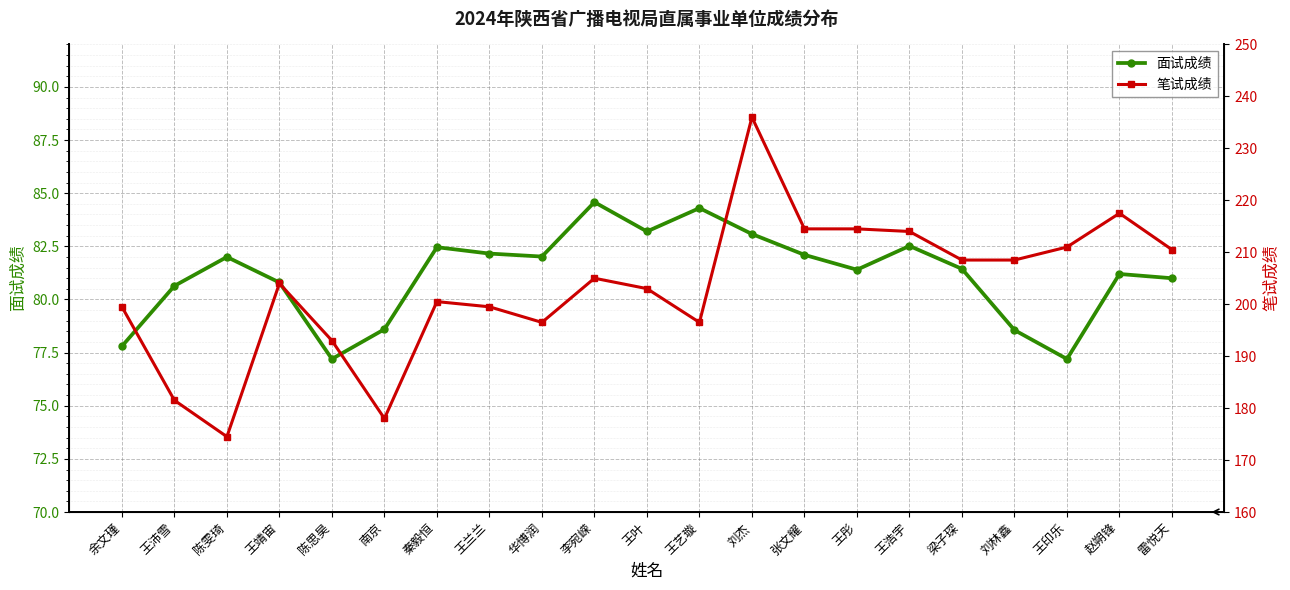

True or false: 笔试成绩 and 面试成绩 intersect in this chart.

False